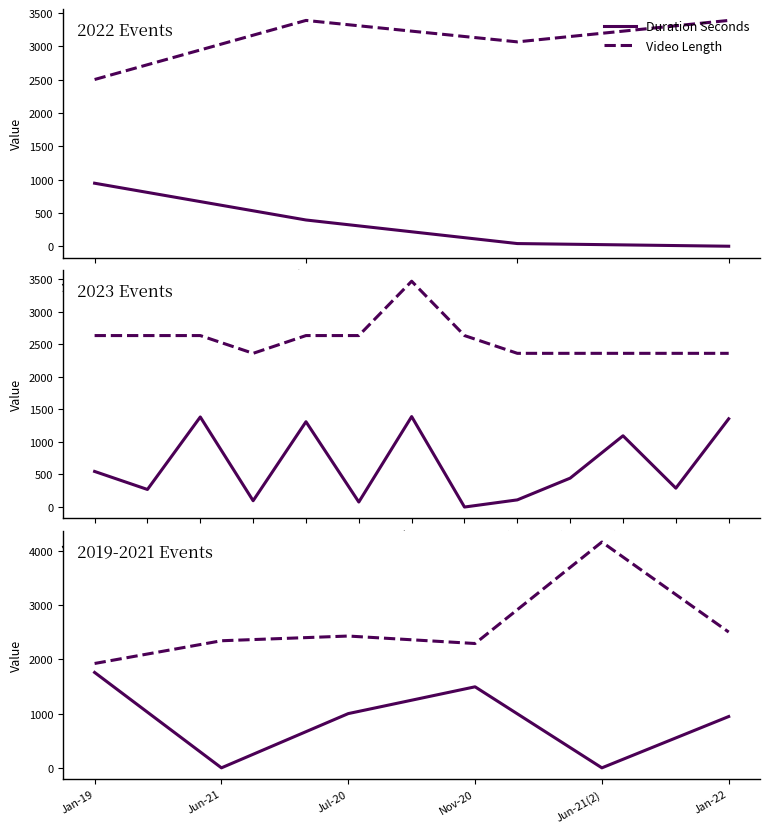

How many lines are shown in the chart?

2